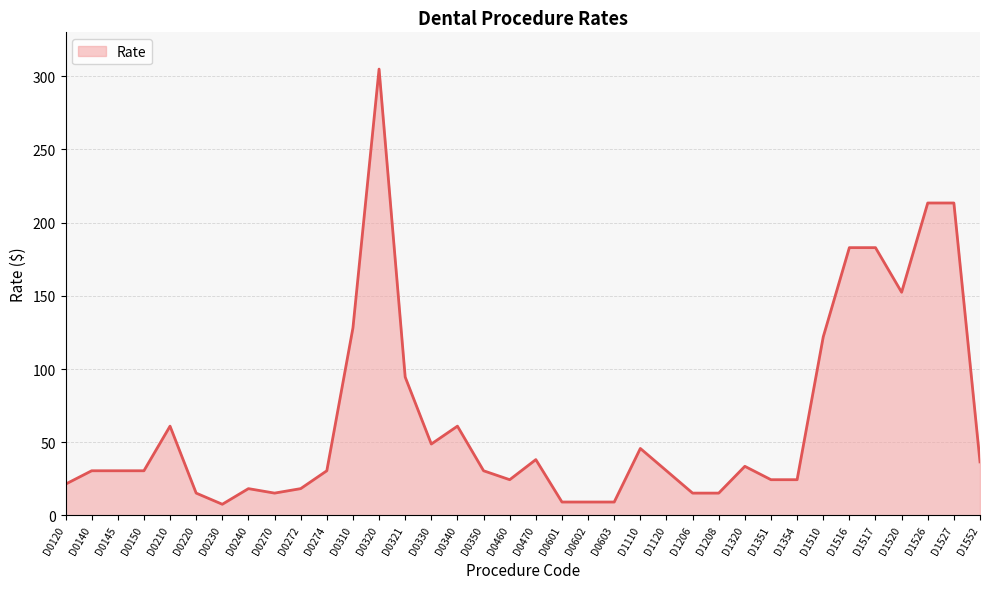

What is the sum of the values at D0310 and D1552?

164.6